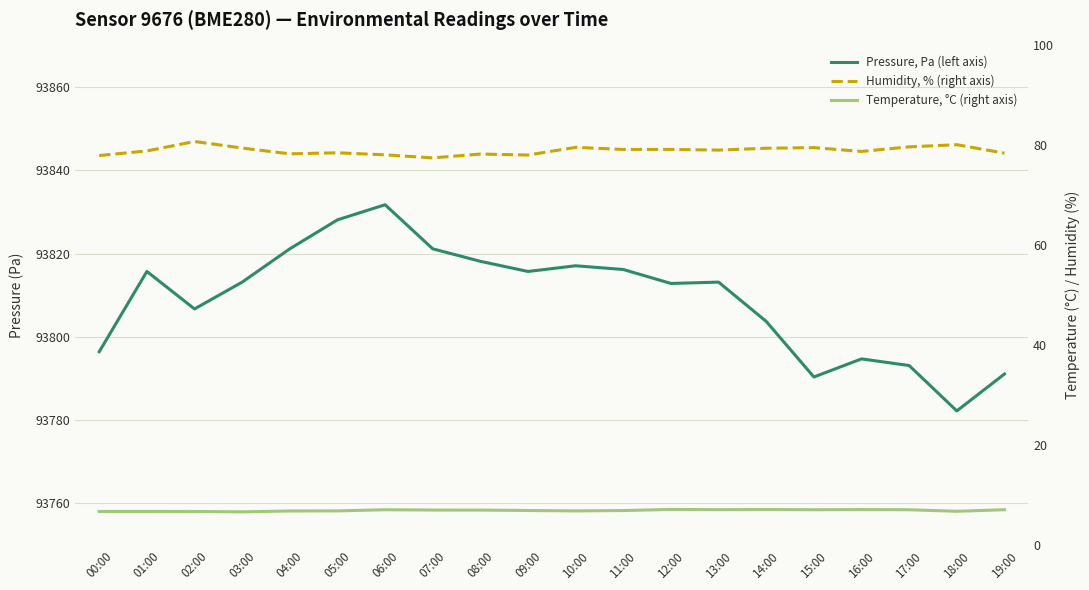

Which has a higher value, 13:00 or 08:00?

08:00